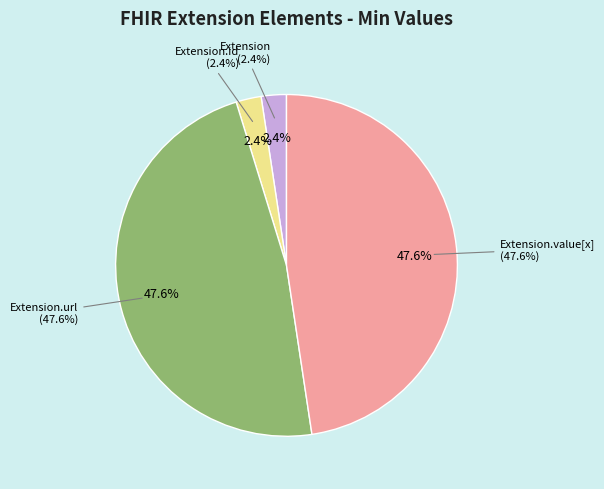

To the nearest percent, what is the average slice percentage?

25%